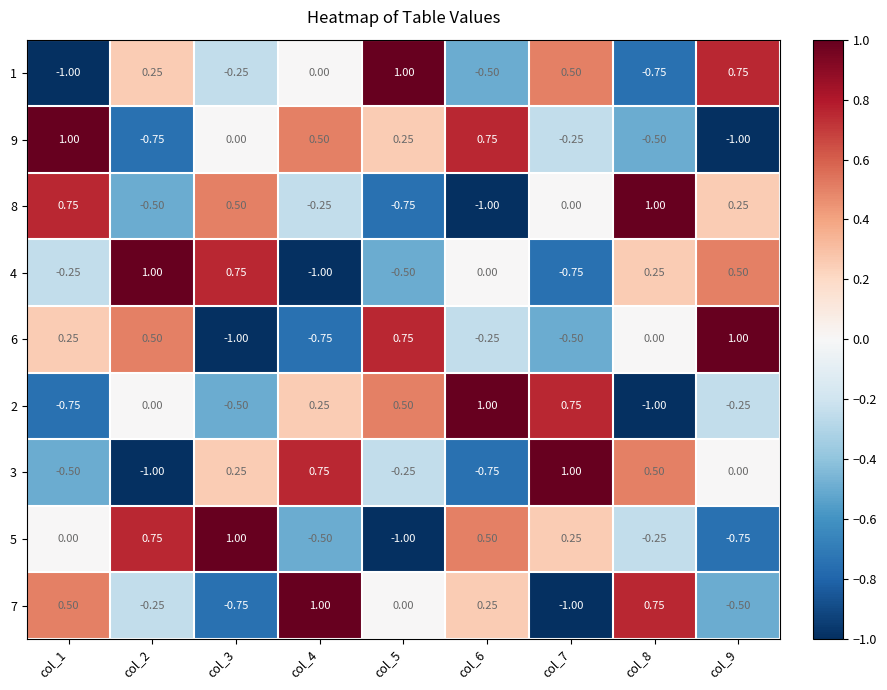

Is the value of 3 at col_7 greater than the value of 6 at col_5?

Yes